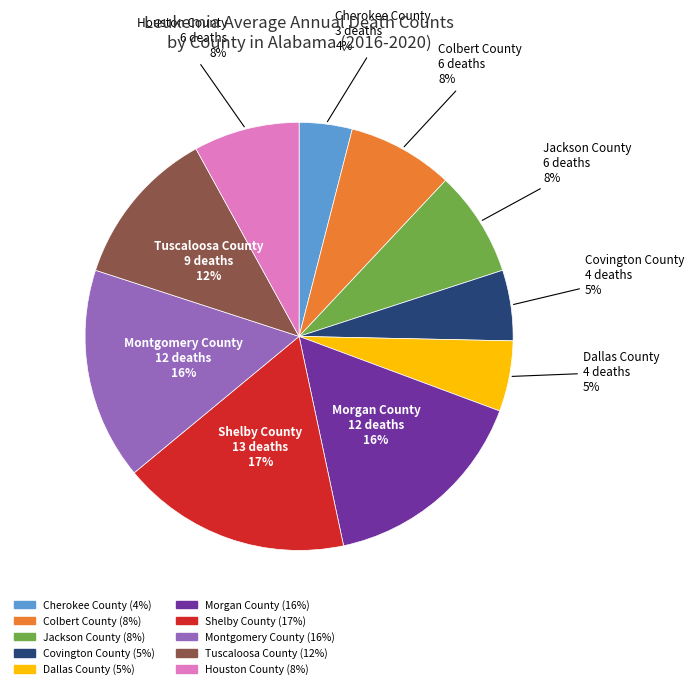

To the nearest percent, what is the difference between the largest and smallest slice percentages?

13%